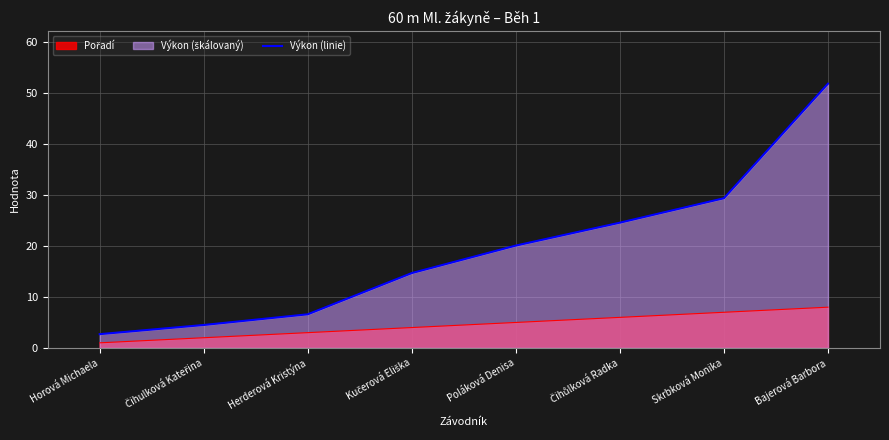

What is the difference between the values at Horová Michaela and Bajerová Barbora?

49.2